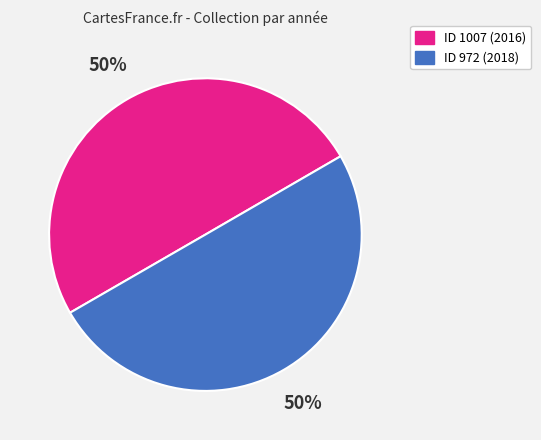

To the nearest percent, what is the average slice percentage?

50%